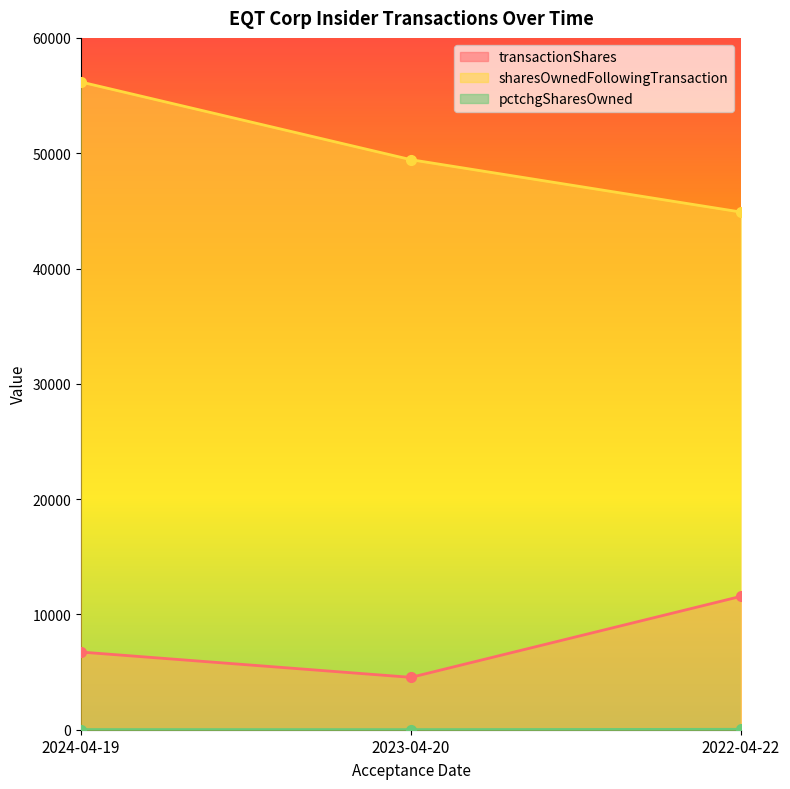

Which category has the lowest value in the pctchgSharesOwned series?

2023-04-20